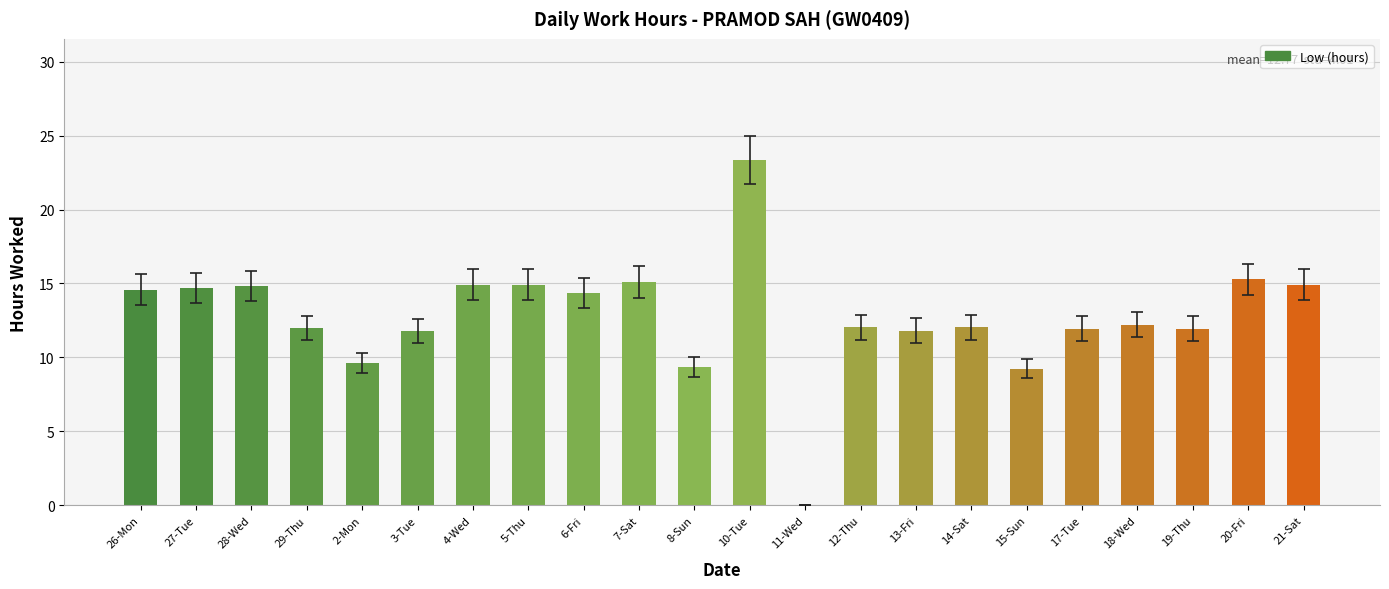

What is the ratio of the value at 27-Tue to the value at 15-Sun?

1.6